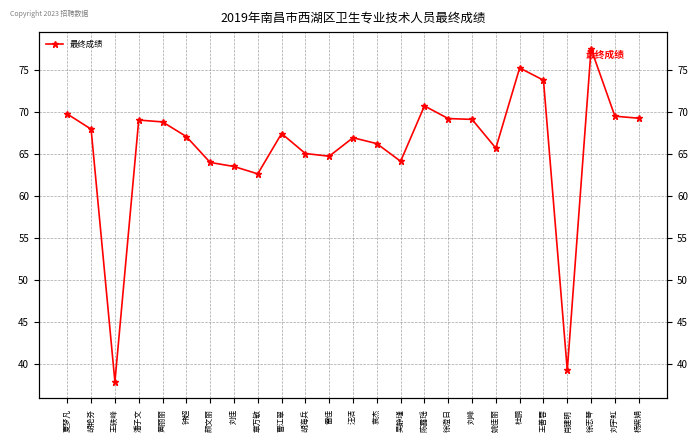

Where is the data nearest to the value 57?

章万敏